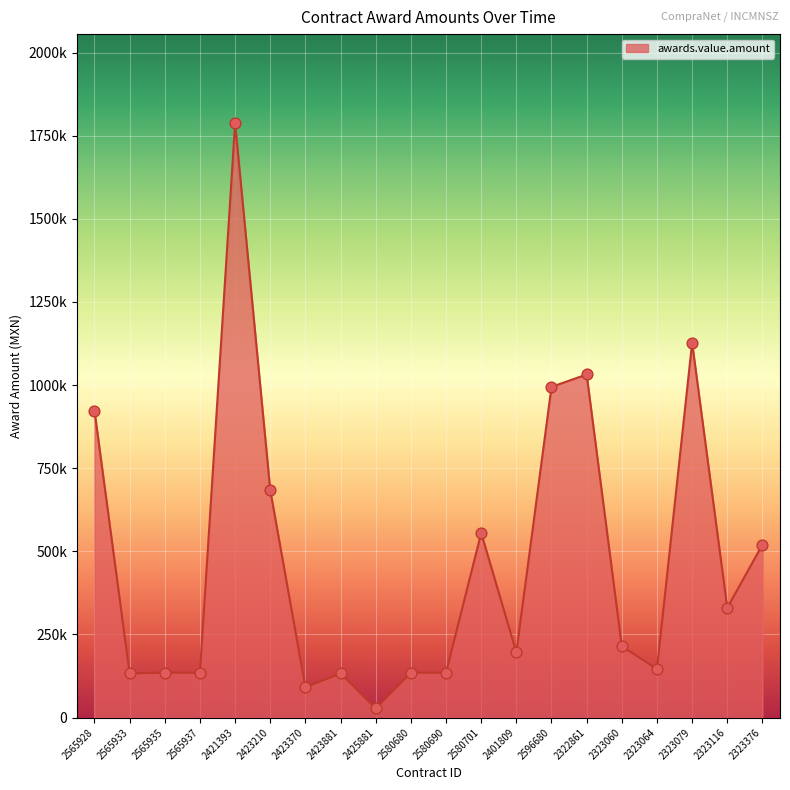

What is the change in value from 2565935 to 2323079?

+992500